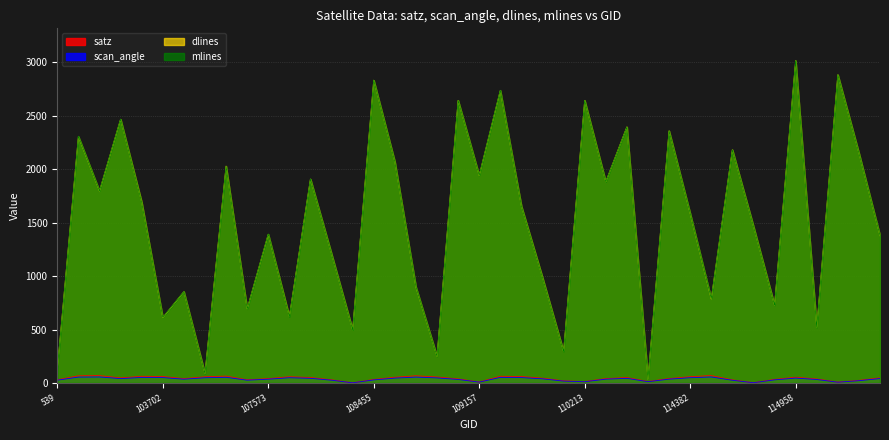

At how many categories does at least one series exceed 2995?

1